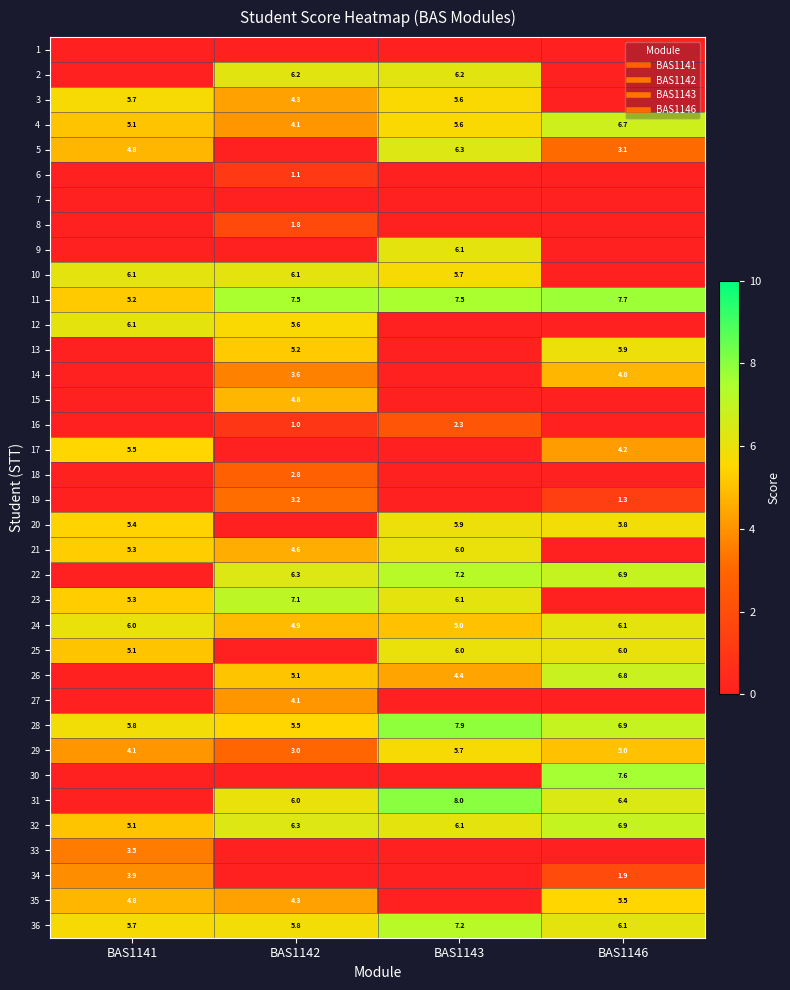

At how many categories does at least one series exceed 4?

4